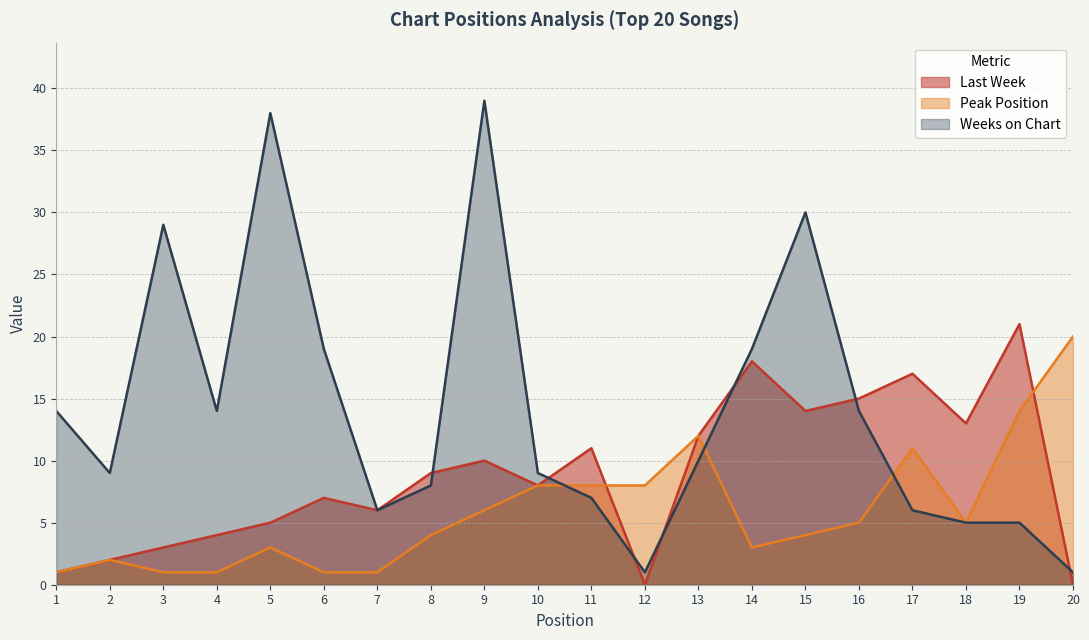

What is the maximum value shown in the chart?

39